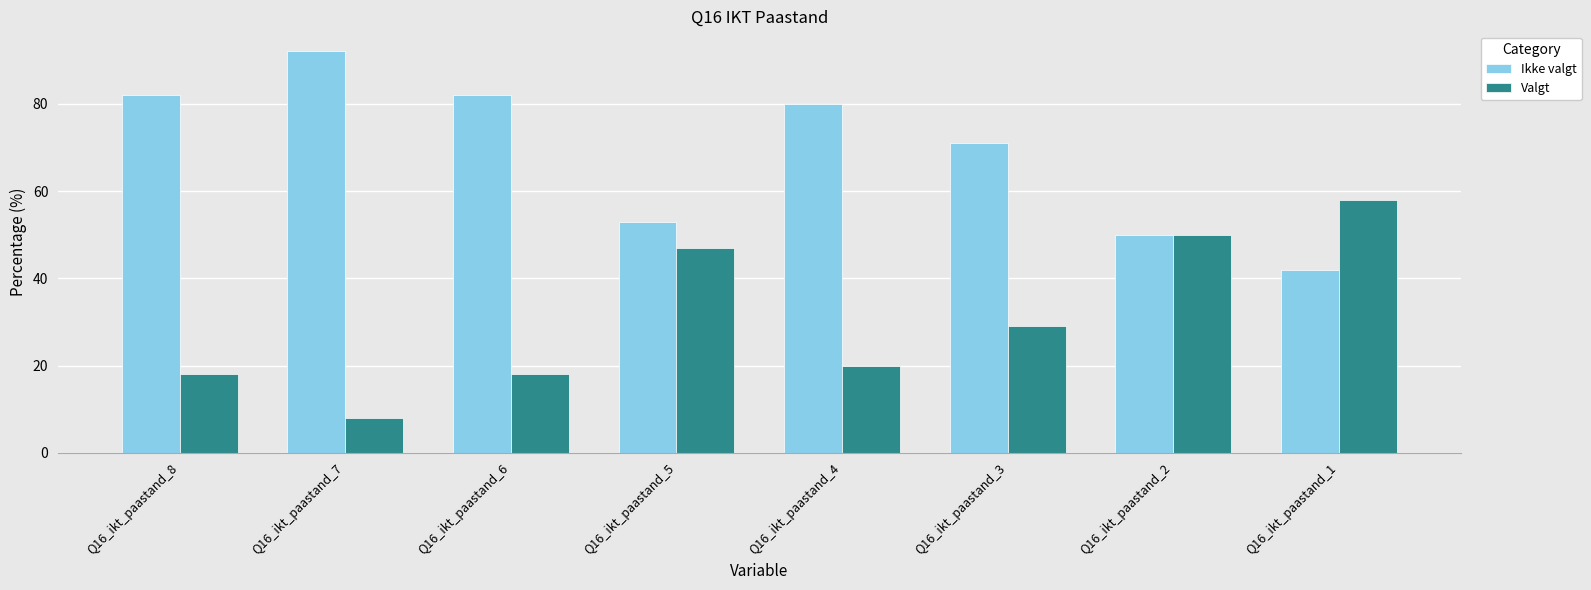

At which category does the chart reach its peak across all series?

Q16_ikt_paastand_7